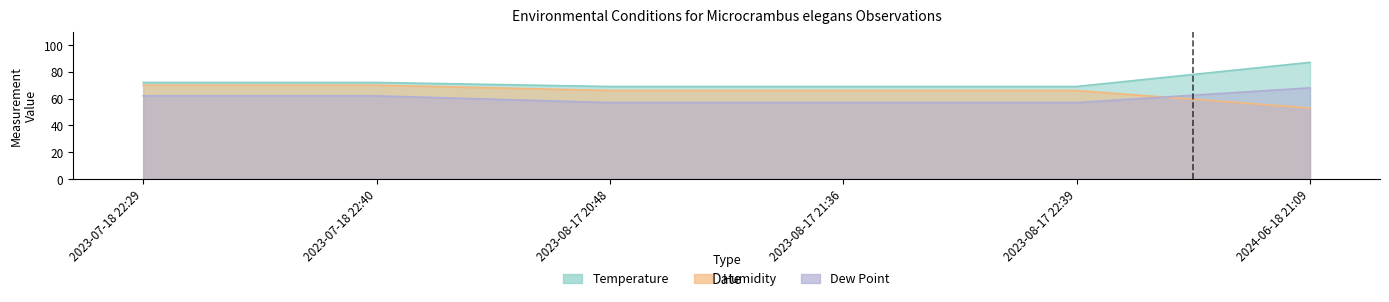

Rank the series at 2024-06-18 21:09 from lowest to highest value.

Humidity, Dew Point, Temperature